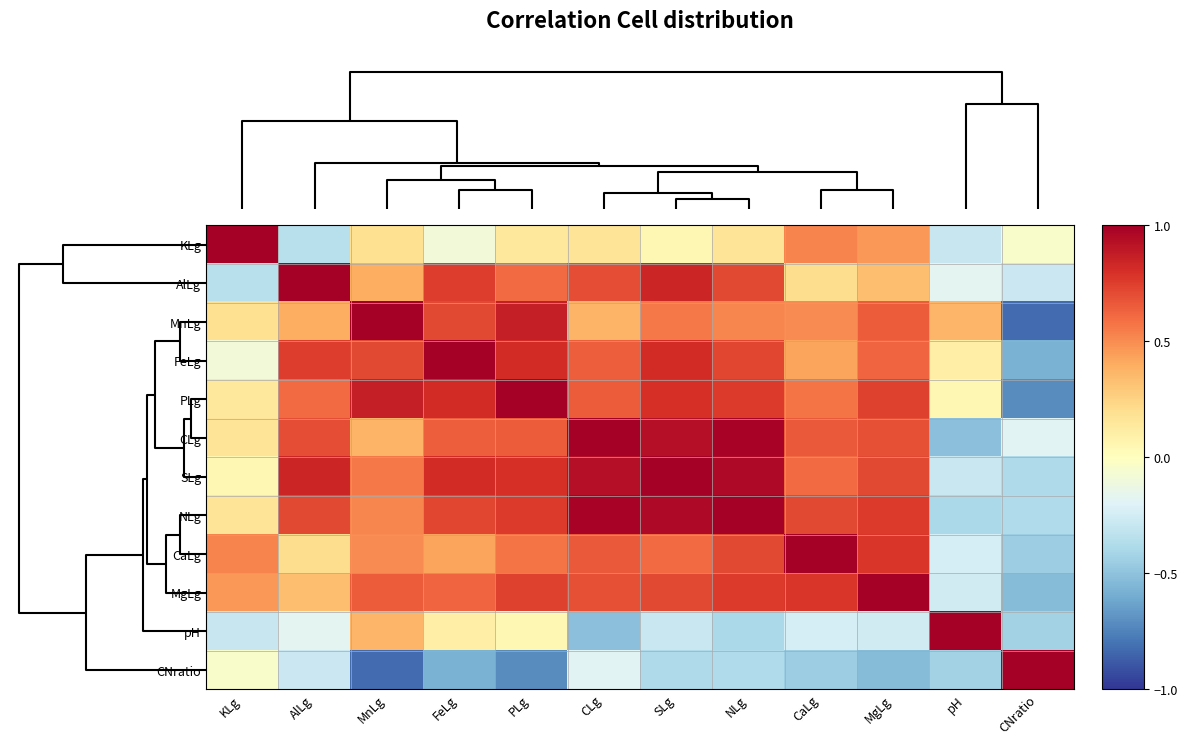

Reading left to right, transcribe all the data shown in this chart.

KLg: KLg=1.0	AlLg=-0.3	MnLg=0.2	FeLg=-0.1	PLg=0.1	CLg=0.2	SLg=0.1	NLg=0.2	CaLg=0.5	MgLg=0.5	pH=-0.3	CNratio=-0.0
AlLg: KLg=-0.3	AlLg=1.0	MnLg=0.4	FeLg=0.8	PLg=0.6	CLg=0.7	SLg=0.8	NLg=0.7	CaLg=0.2	MgLg=0.3	pH=-0.2	CNratio=-0.3
MnLg: KLg=0.2	AlLg=0.4	MnLg=1.0	FeLg=0.7	PLg=0.9	CLg=0.4	SLg=0.6	NLg=0.5	CaLg=0.5	MgLg=0.7	pH=0.4	CNratio=-0.8
FeLg: KLg=-0.1	AlLg=0.8	MnLg=0.7	FeLg=1.0	PLg=0.8	CLg=0.6	SLg=0.8	NLg=0.7	CaLg=0.4	MgLg=0.6	pH=0.1	CNratio=-0.6
PLg: KLg=0.1	AlLg=0.6	MnLg=0.9	FeLg=0.8	PLg=1.0	CLg=0.7	SLg=0.8	NLg=0.8	CaLg=0.6	MgLg=0.7	pH=0.1	CNratio=-0.7
CLg: KLg=0.2	AlLg=0.7	MnLg=0.4	FeLg=0.6	PLg=0.7	CLg=1.0	SLg=0.9	NLg=1.0	CaLg=0.7	MgLg=0.7	pH=-0.5	CNratio=-0.2
SLg: KLg=0.1	AlLg=0.8	MnLg=0.6	FeLg=0.8	PLg=0.8	CLg=0.9	SLg=1.0	NLg=1.0	CaLg=0.6	MgLg=0.7	pH=-0.3	CNratio=-0.4
NLg: KLg=0.2	AlLg=0.7	MnLg=0.5	FeLg=0.7	PLg=0.8	CLg=1.0	SLg=1.0	NLg=1.0	CaLg=0.7	MgLg=0.8	pH=-0.4	CNratio=-0.4
CaLg: KLg=0.5	AlLg=0.2	MnLg=0.5	FeLg=0.4	PLg=0.6	CLg=0.7	SLg=0.6	NLg=0.7	CaLg=1.0	MgLg=0.8	pH=-0.2	CNratio=-0.4
MgLg: KLg=0.5	AlLg=0.3	MnLg=0.7	FeLg=0.6	PLg=0.7	CLg=0.7	SLg=0.7	NLg=0.8	CaLg=0.8	MgLg=1.0	pH=-0.3	CNratio=-0.5
pH: KLg=-0.3	AlLg=-0.2	MnLg=0.4	FeLg=0.1	PLg=0.1	CLg=-0.5	SLg=-0.3	NLg=-0.4	CaLg=-0.2	MgLg=-0.3	pH=1.0	CNratio=-0.4
CNratio: KLg=-0.0	AlLg=-0.3	MnLg=-0.8	FeLg=-0.6	PLg=-0.7	CLg=-0.2	SLg=-0.4	NLg=-0.4	CaLg=-0.4	MgLg=-0.5	pH=-0.4	CNratio=1.0